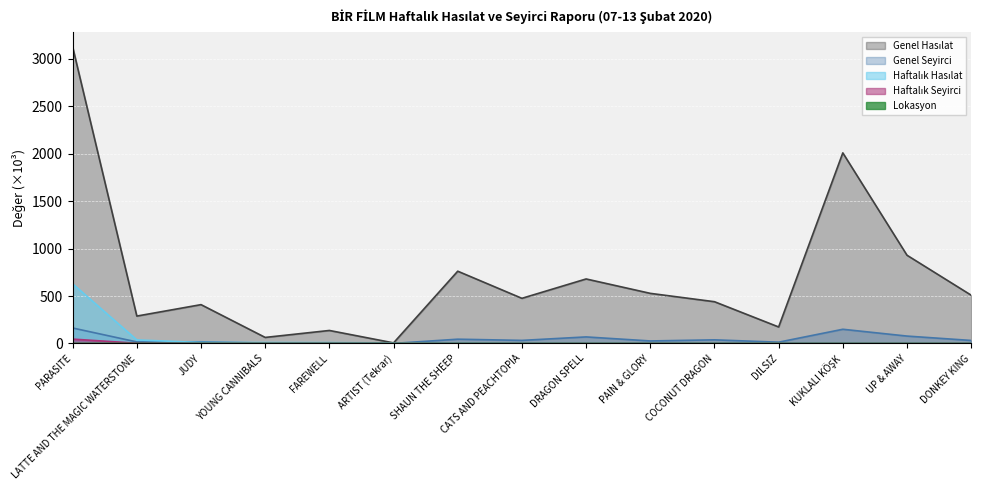

The value of Genel Hasılat at DRAGON SPELL is 469.0. True or false?

False